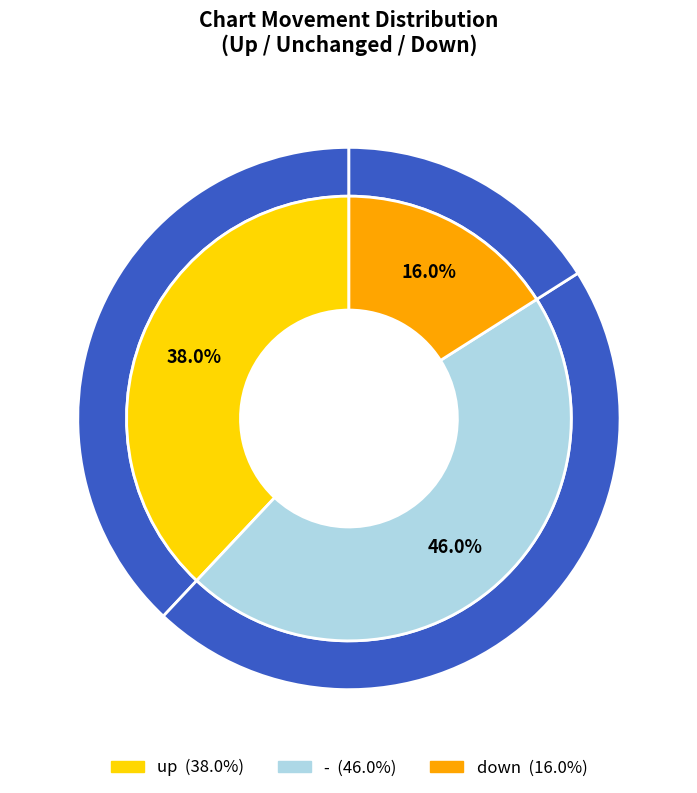

The - slice represents 46% of the pie. True or false?

True